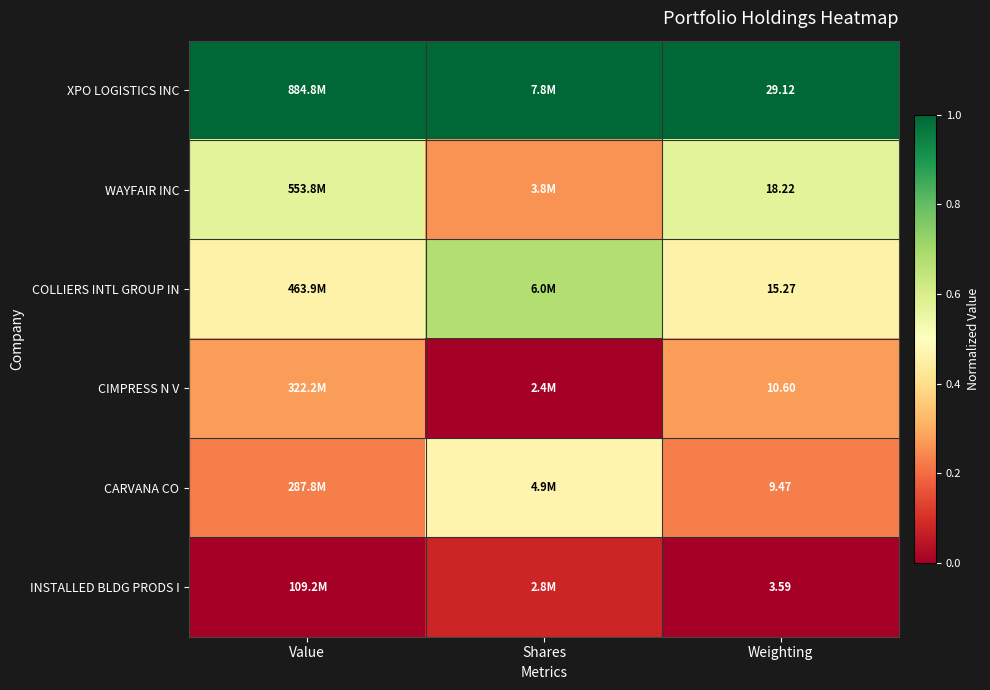

Is the value of WAYFAIR INC at Weighting greater than the value of COLLIERS INTL GROUP IN at Weighting?

Yes